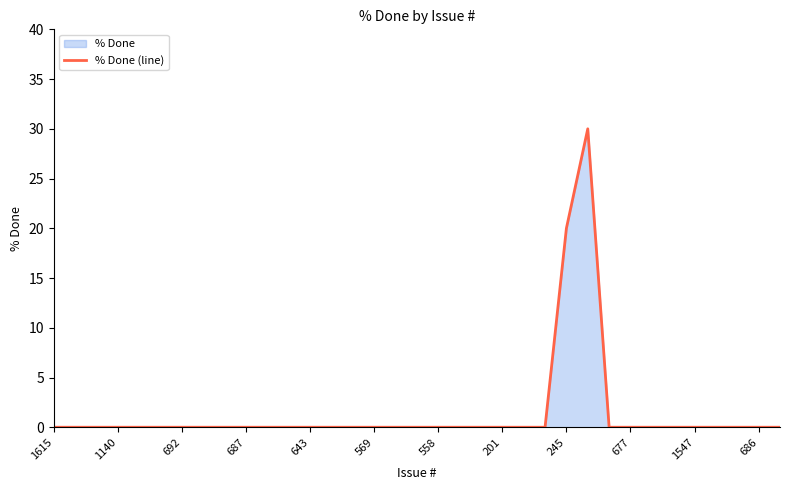

How many lines are shown in the chart?

1